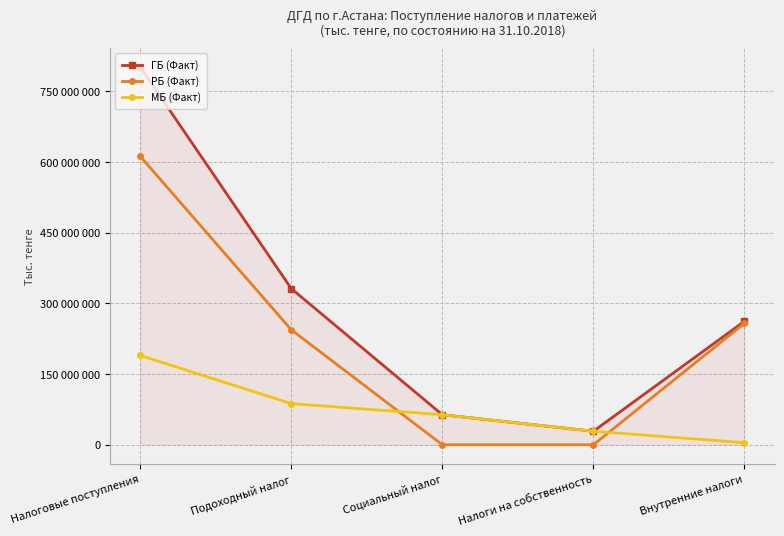

How many interior local valleys does the ГБ (Факт) series have?

1